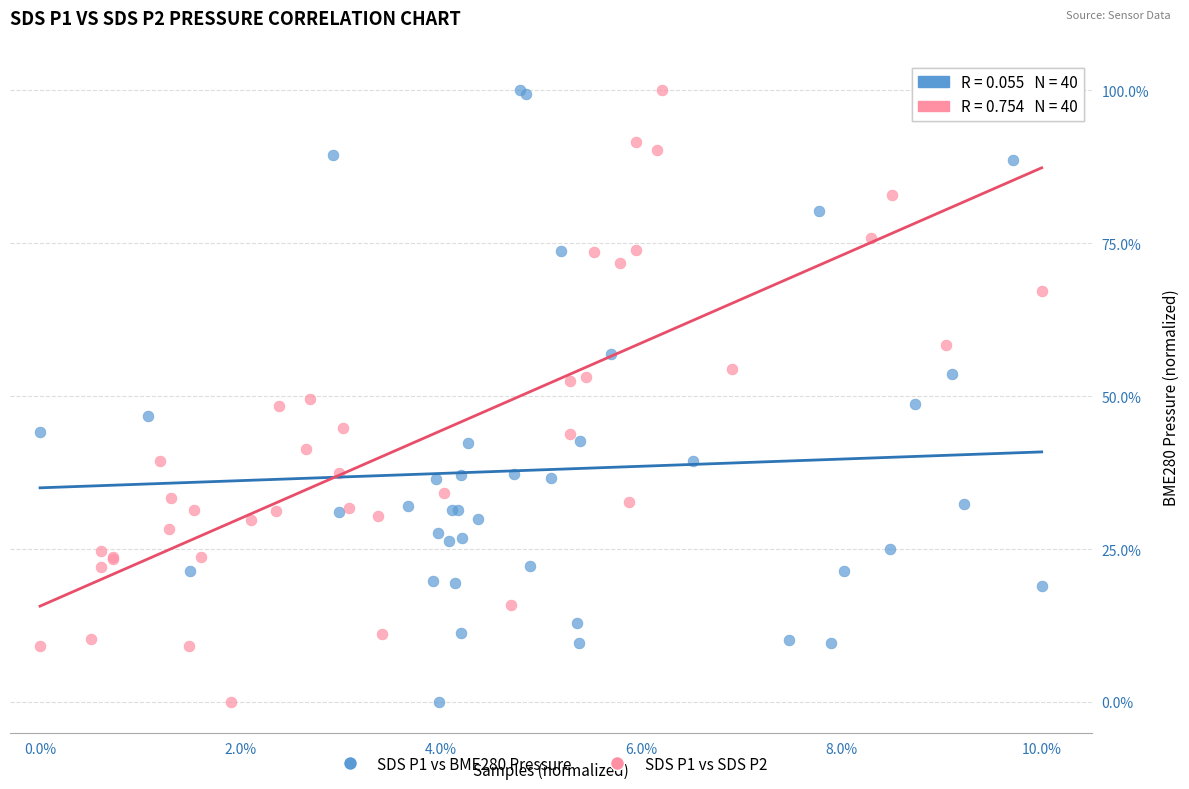

What are all the series names shown in the legend?

SDS P1 vs BME280 Pressure, SDS P1 vs SDS P2